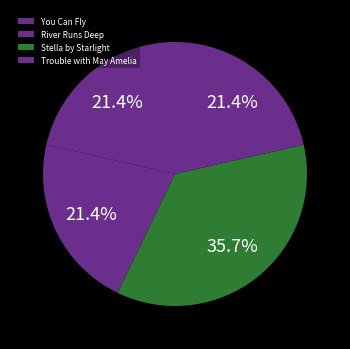

Does any single category account for the majority?

No